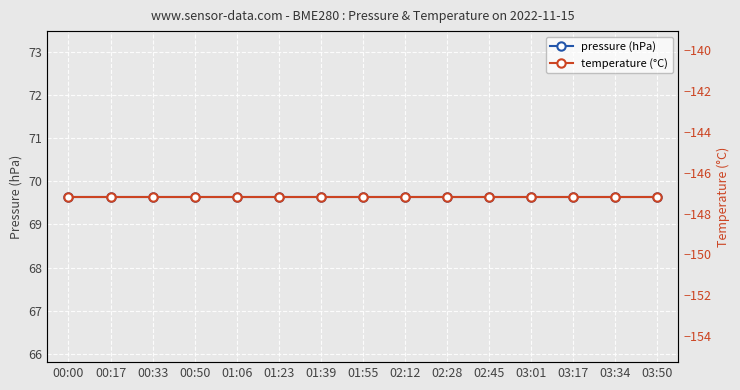

What is the total value across all series at 03:01?

-77.5